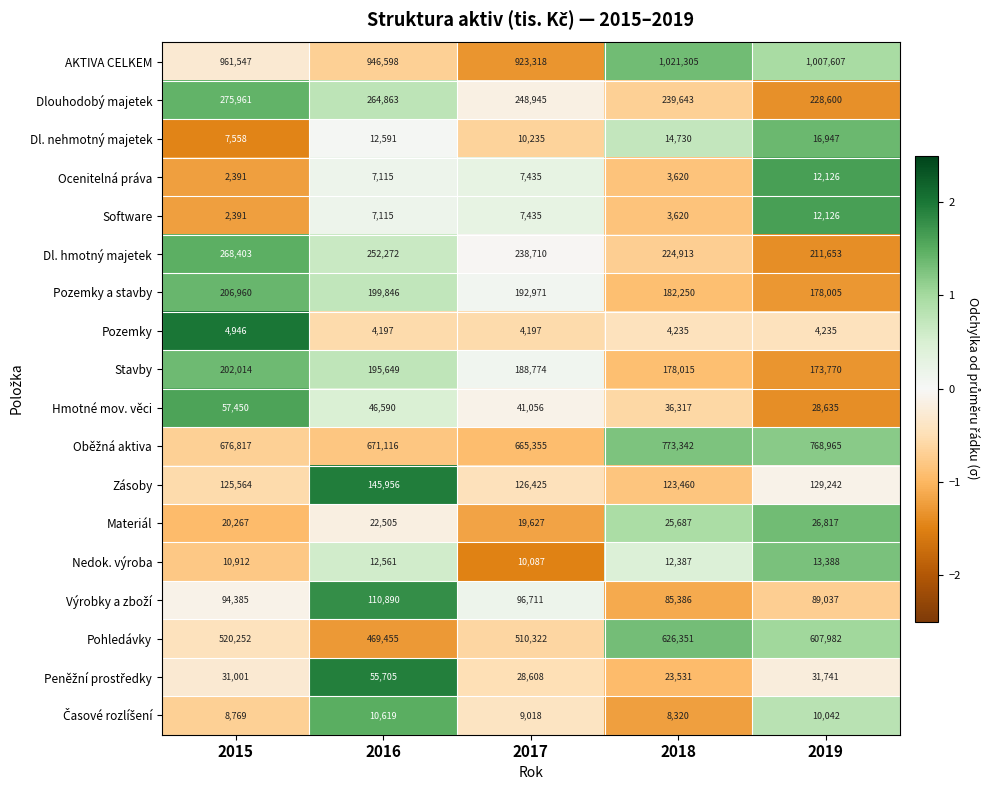

At which category is the sum across all series the highest?

2018